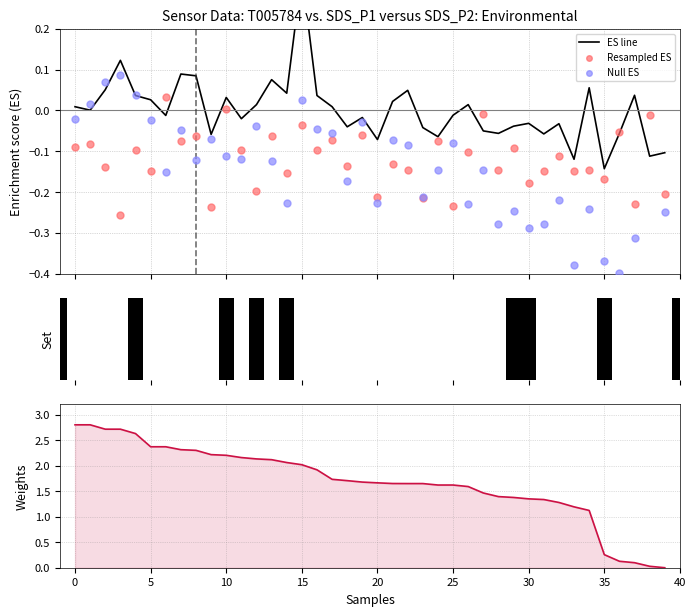

At how many categories does at least one series exceed 1?

35